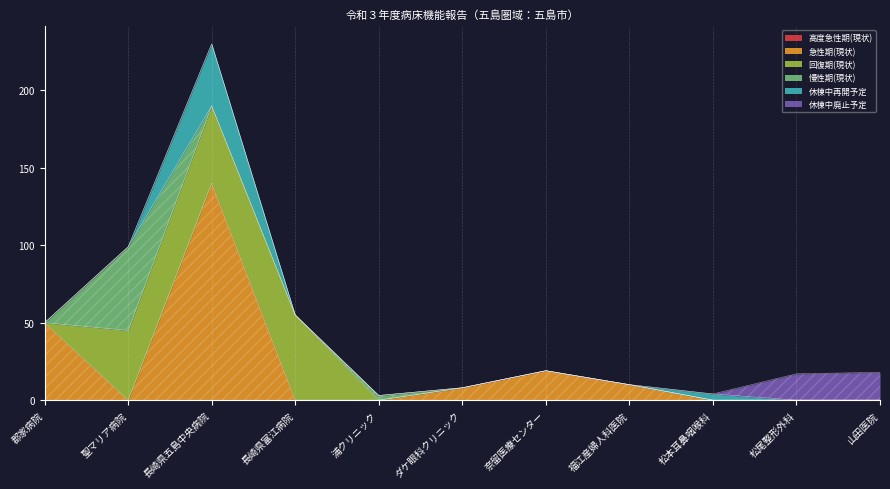

In 回復期(現状), how many points are higher than both neighbors (excluding endpoints)?

1